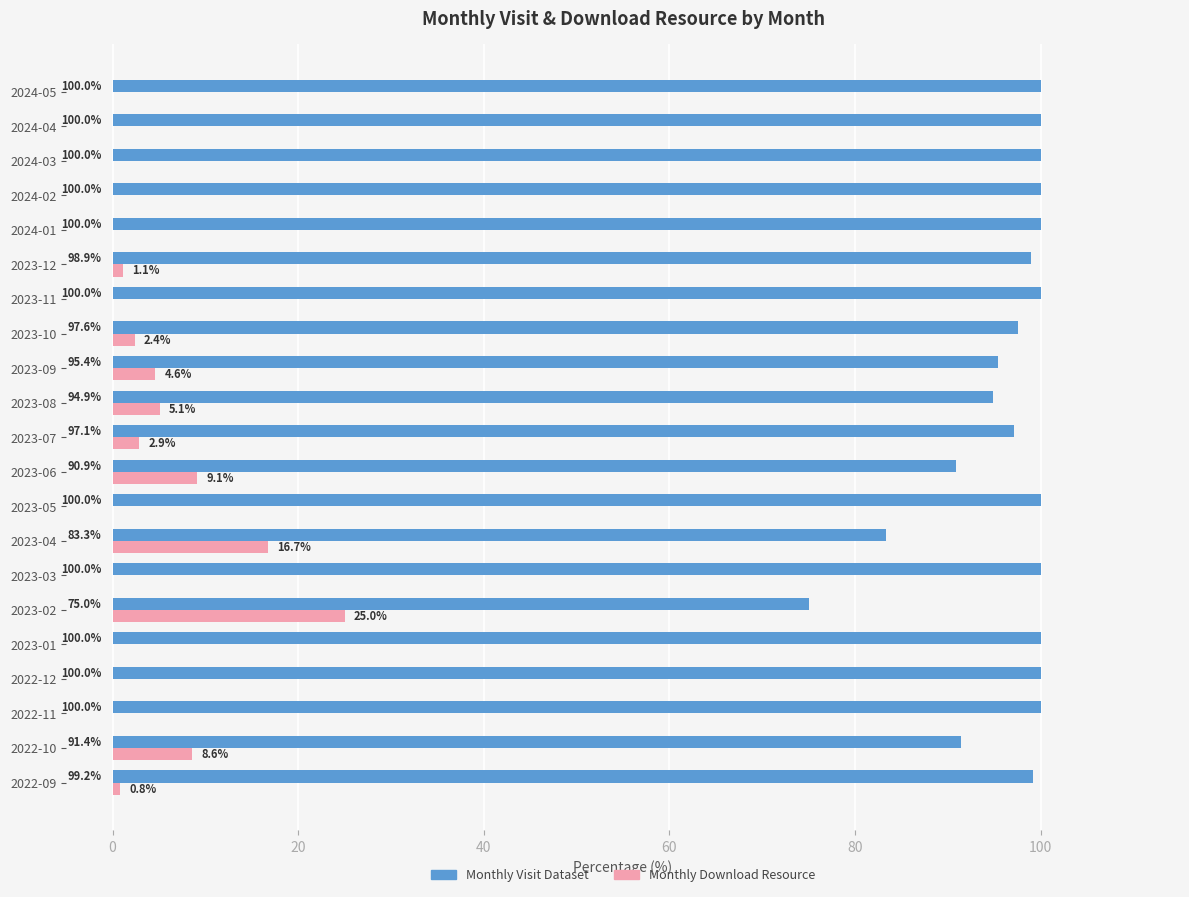

At which label does Monthly Download Resource reach its peak?

2023-02